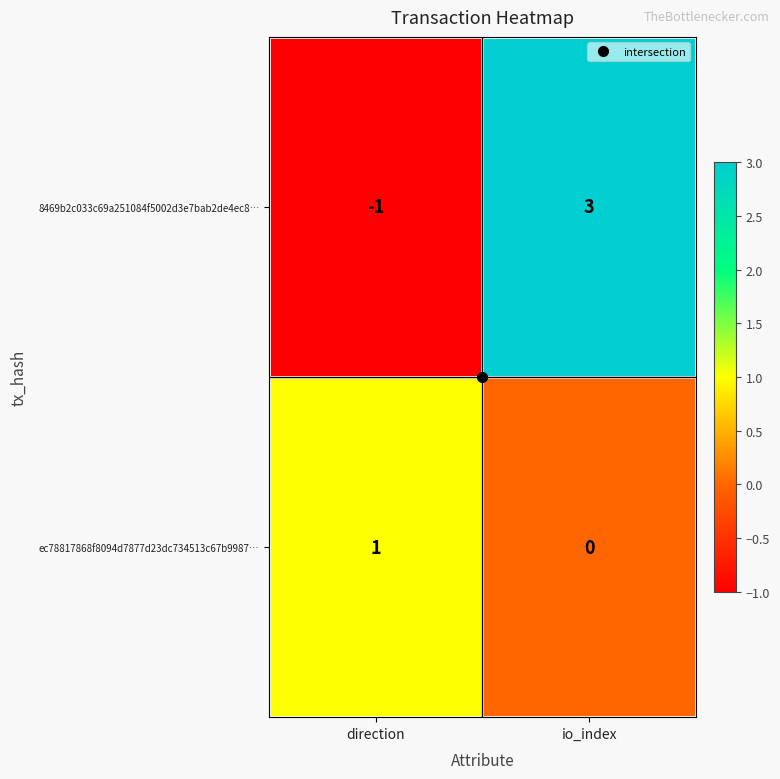

Which series has the largest total across all categories?

8469b2c033c69a251084f5002d3e7bab2de4ec8…